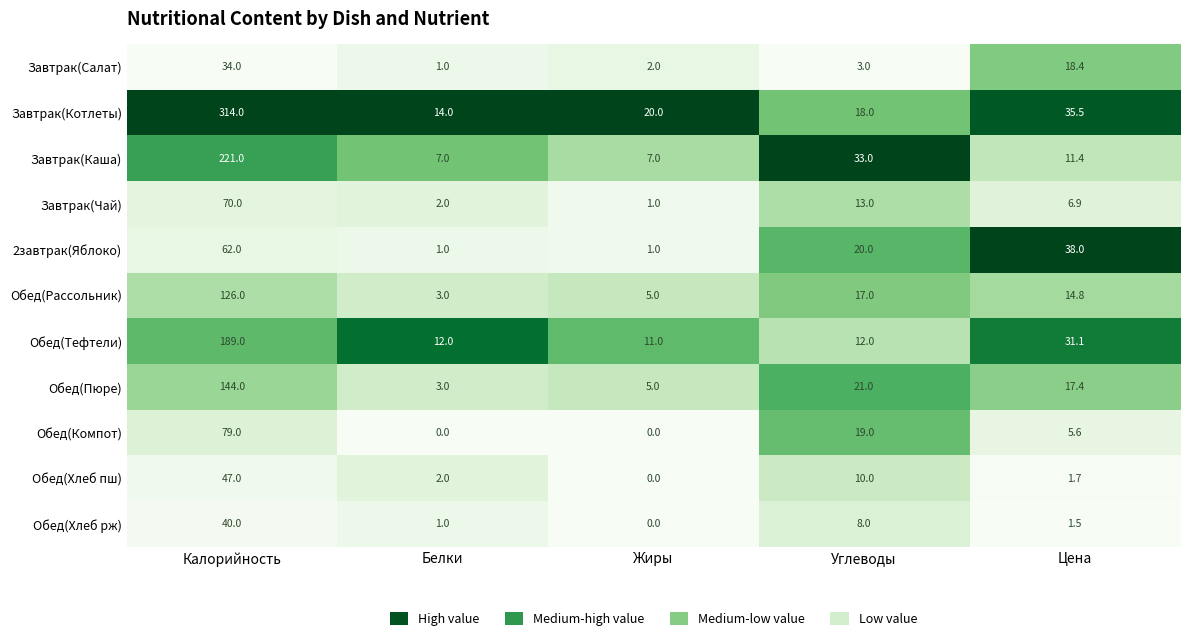

What is the difference between the maximum and minimum values in the Завтрак(Котлеты) series?

300.0